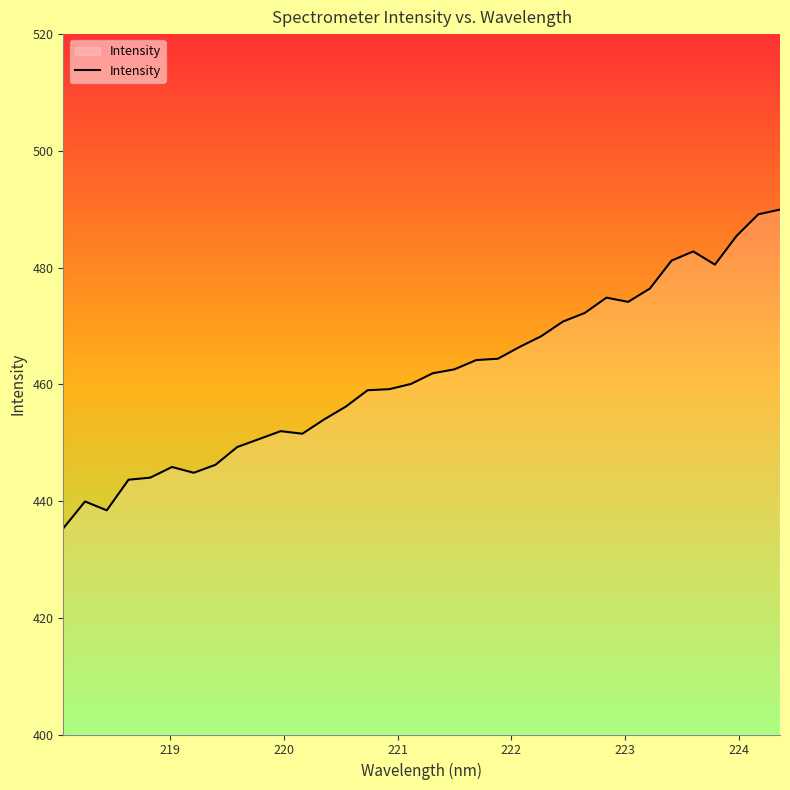

What is the difference between the maximum and minimum values?

54.6